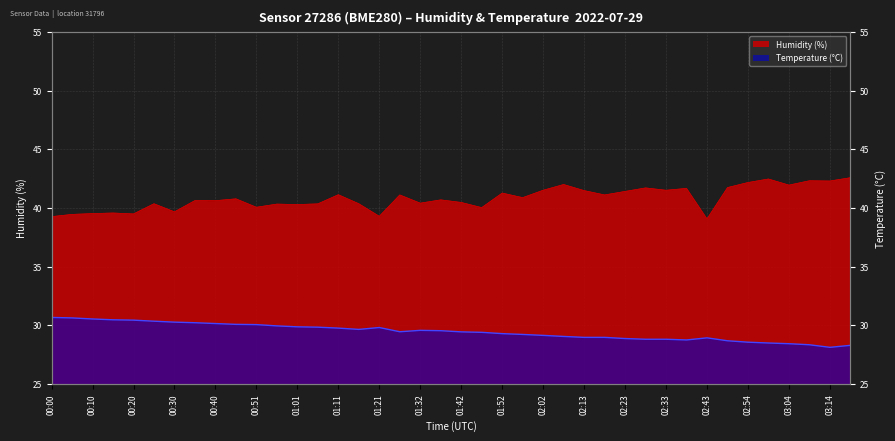

The value of humidity at 02:23 is 41.4. True or false?

True